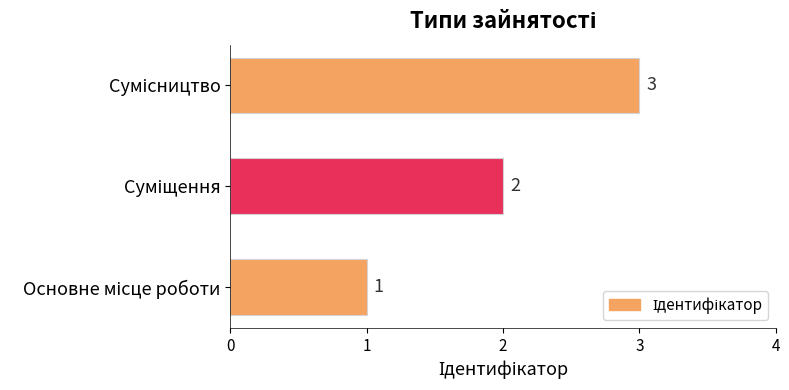

What is the greatest value displayed?

3